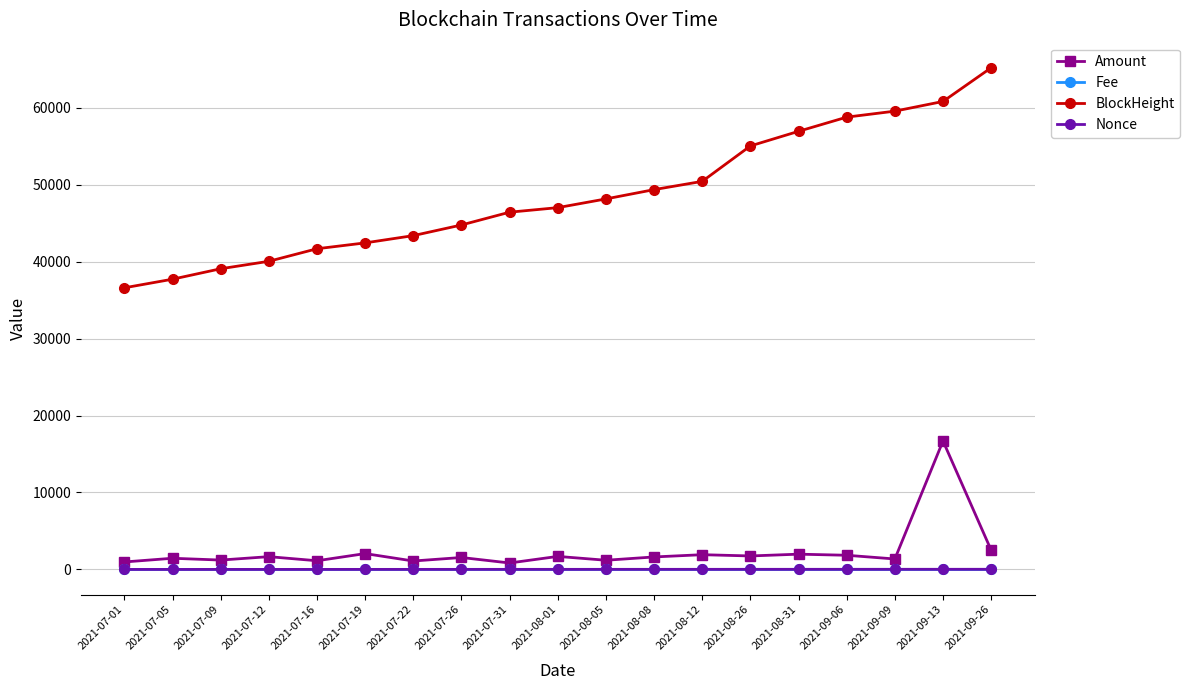

What is the average value of the Amount series?

2344.9